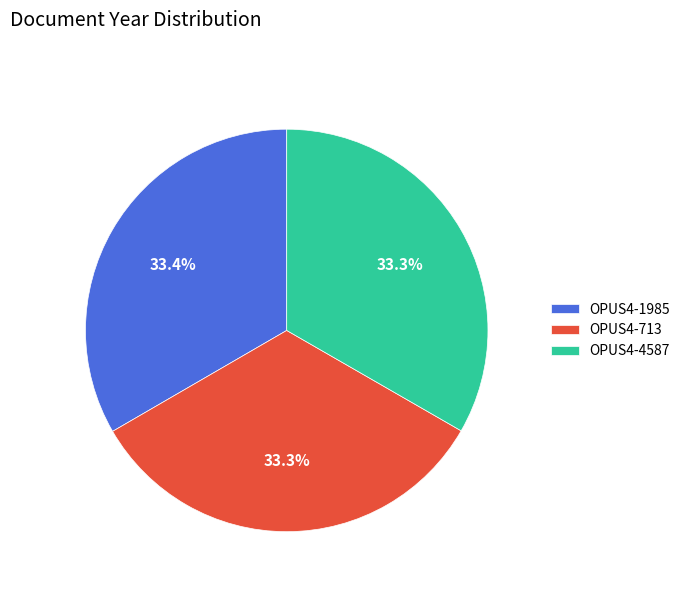

Approximately how many times larger is the value at OPUS4-713 compared to OPUS4-1985?

1.0